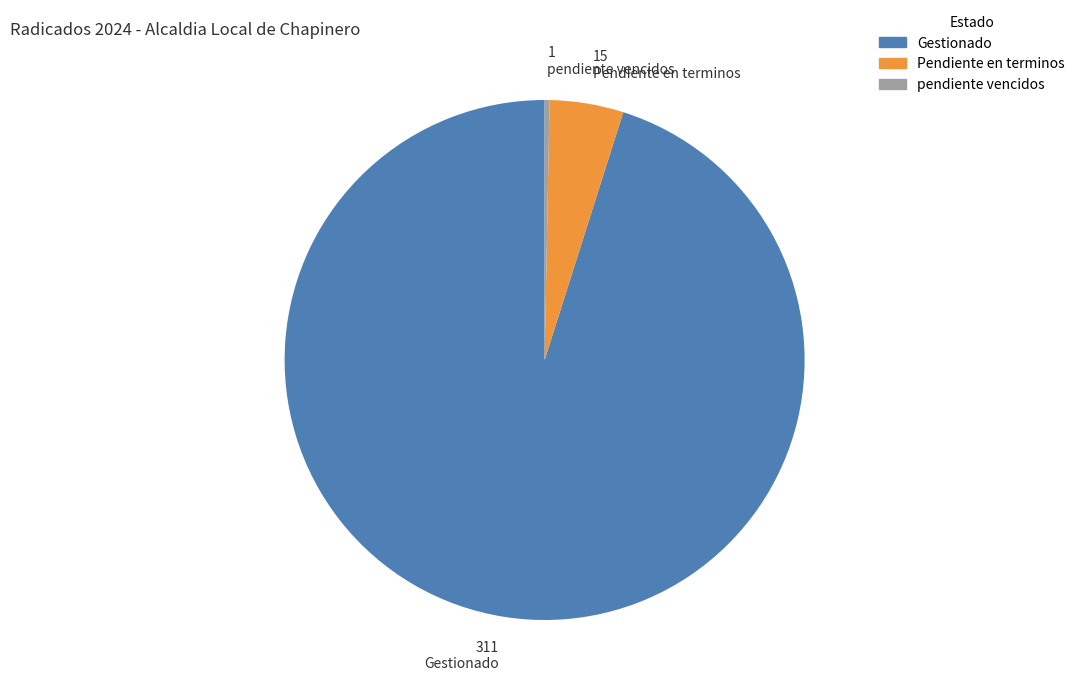

Between Gestionado and Pendiente en terminos, which is larger?

Gestionado